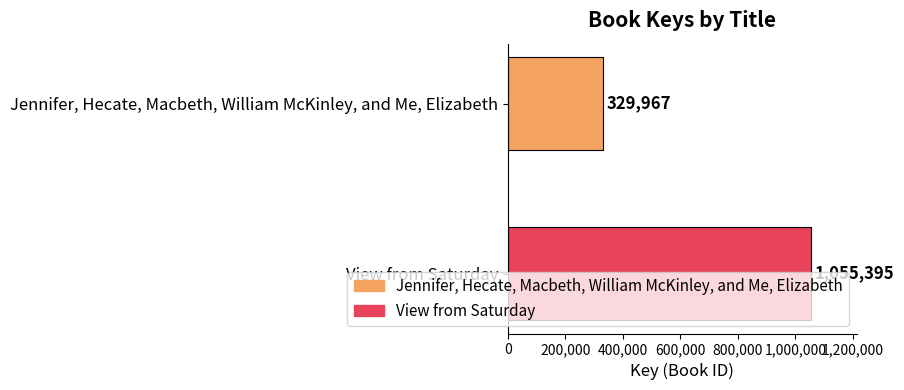

List the series in order of their overall mean, lowest first.

Jennifer, Hecate, Macbeth, William McKinley, and Me, Elizabeth, View from Saturday